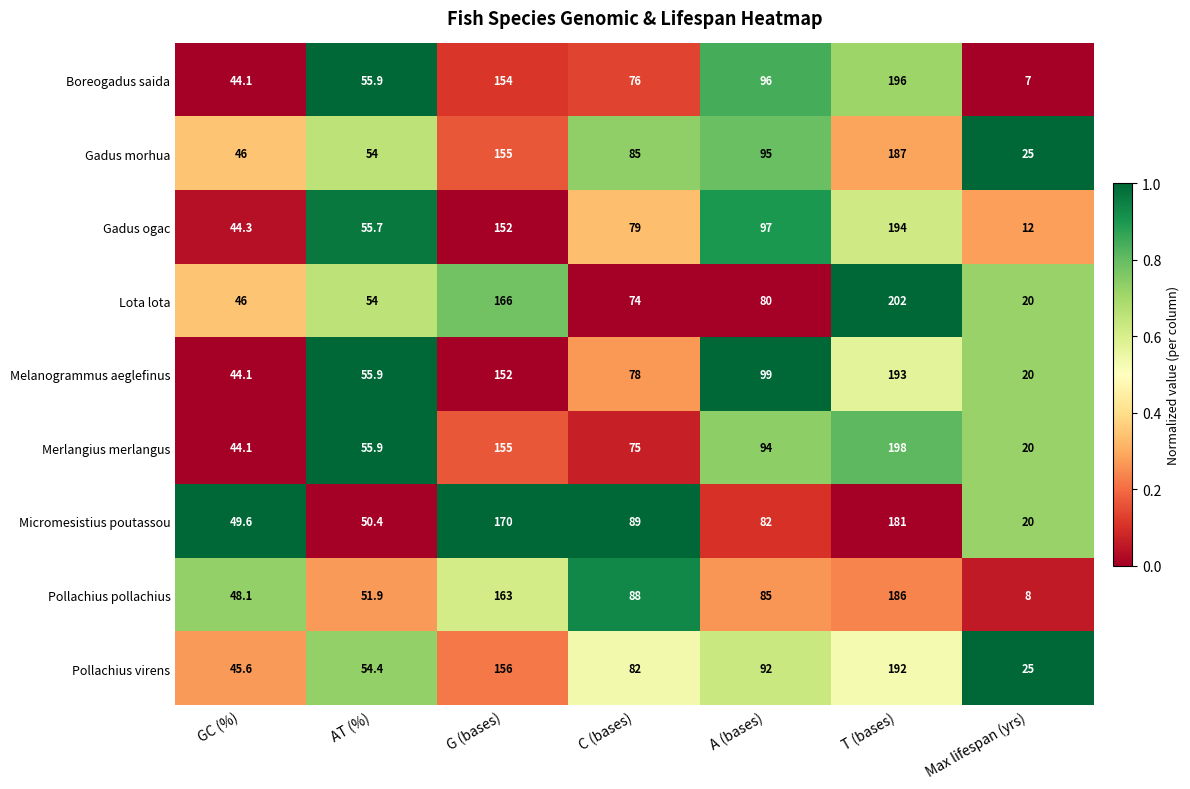

List the series in order of their peak value, highest first.

Lota lota, Merlangius merlangus, Boreogadus saida, Gadus ogac, Melanogrammus aeglefinus, Pollachius virens, Gadus morhua, Pollachius pollachius, Micromesistius poutassou